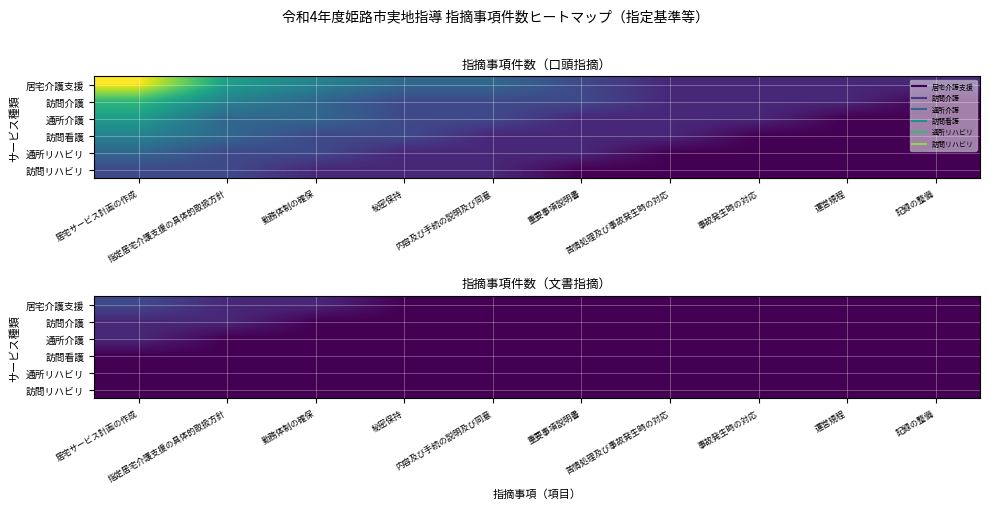

At how many categories does at least one series exceed 1?

1